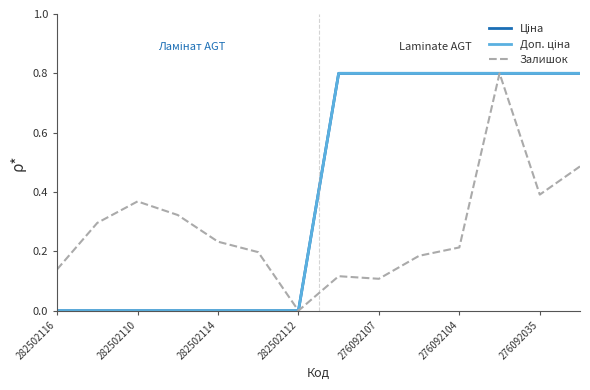

Does the chart display data point markers on the line(s)?

No